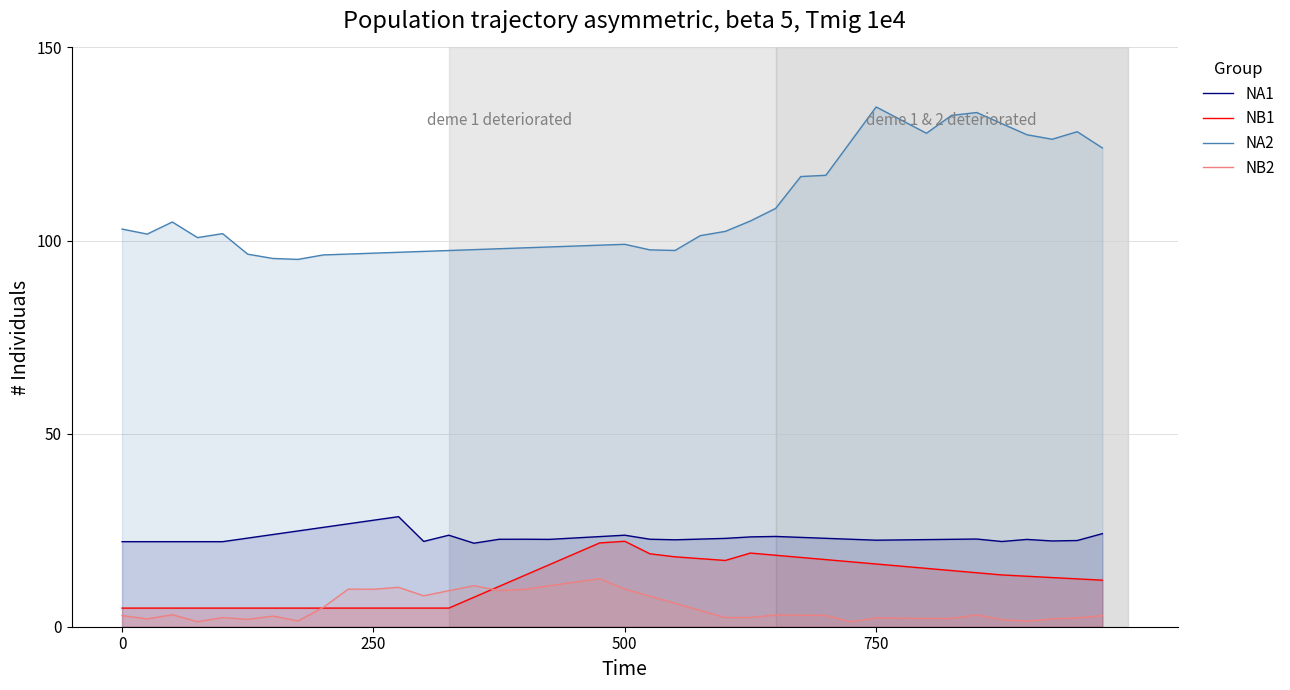

True or false: NA2 and NB1 intersect in this chart.

False